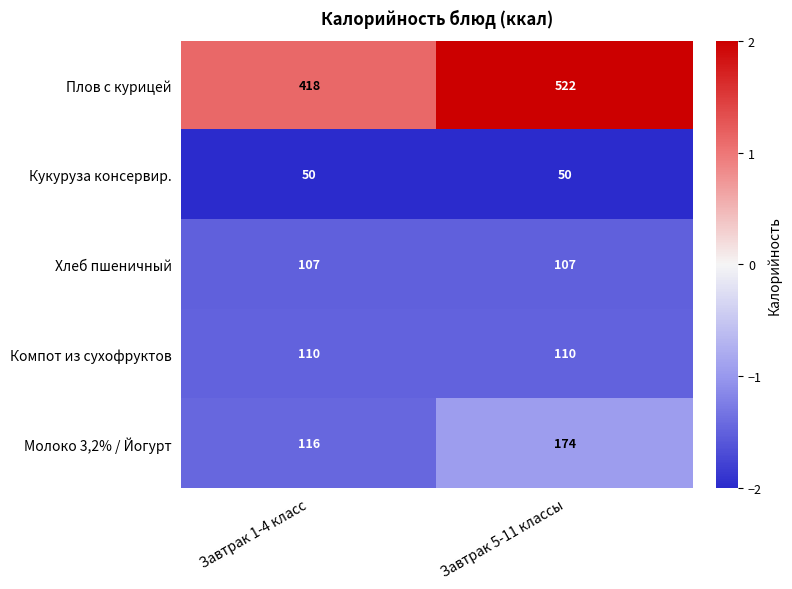

Count the number of data series in this chart.

5